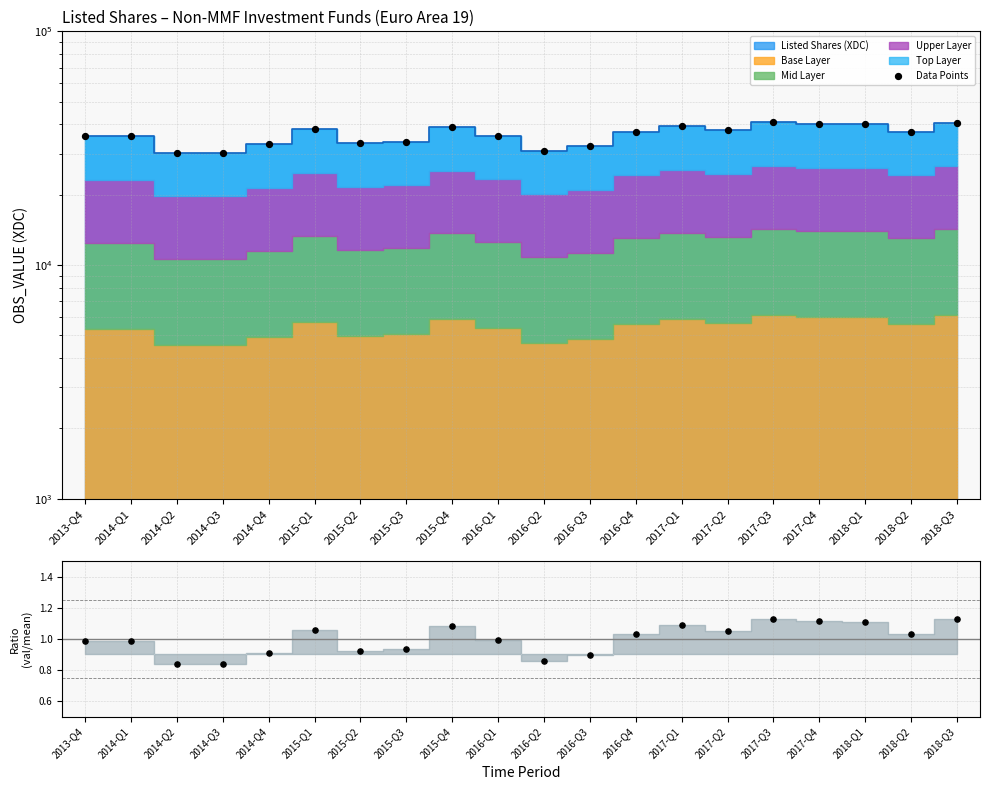

What is the change in value from 2016-Q1 to 2018-Q2?

+1359.0